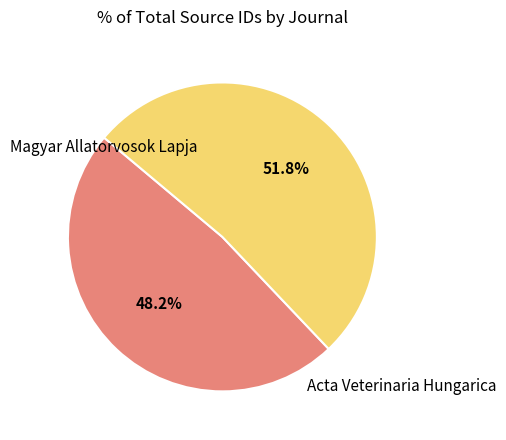

Count the number of slices in the pie.

2